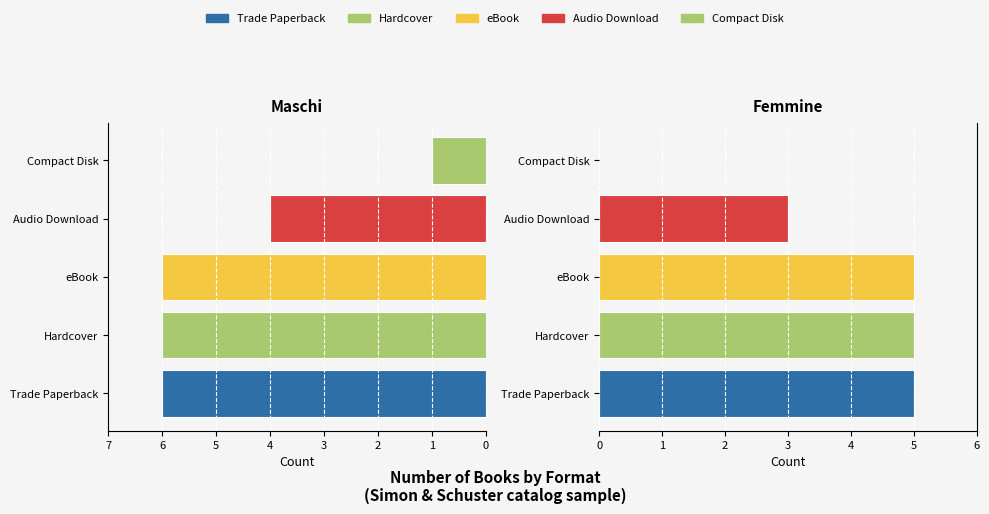

What is the sum of the Femmine values at Audio Download and Hardcover?

8